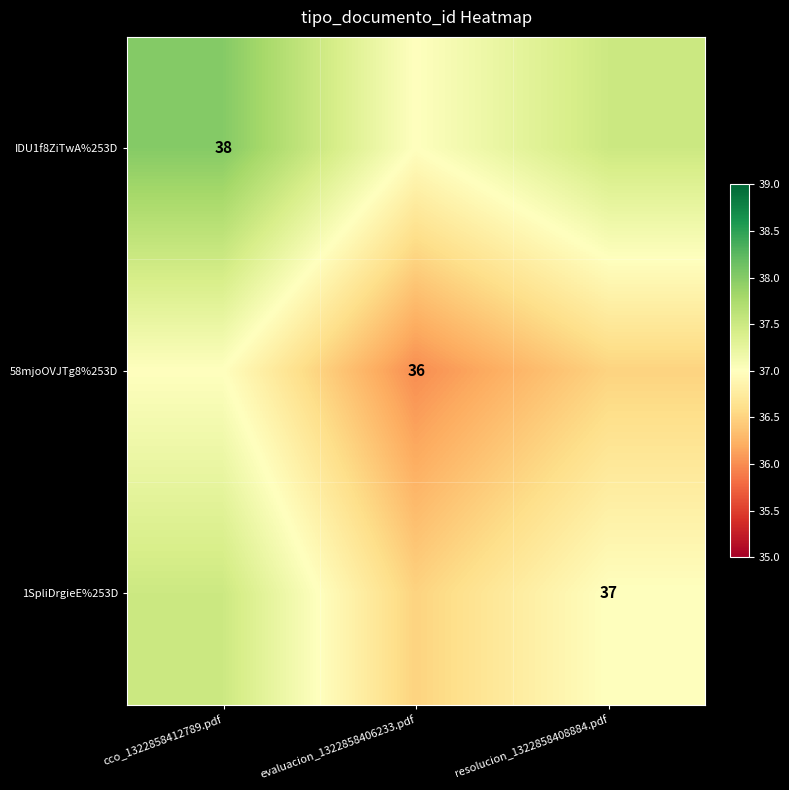

The 1SpliDrgieE%253D series shows 37.0 at resolucion_1322858408884.pdf. True or false?

True